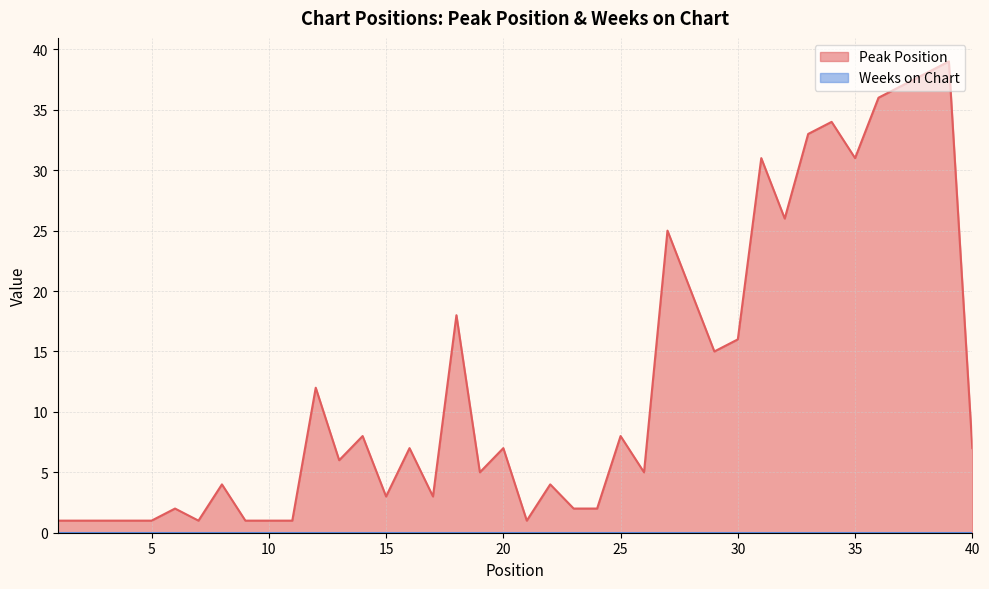

Between 7 and 40, which is larger?

40